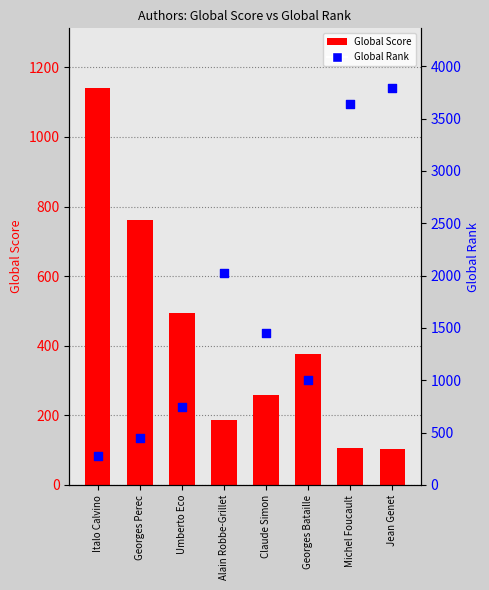

What are all the series names shown in the legend?

Global Score, Global Rank